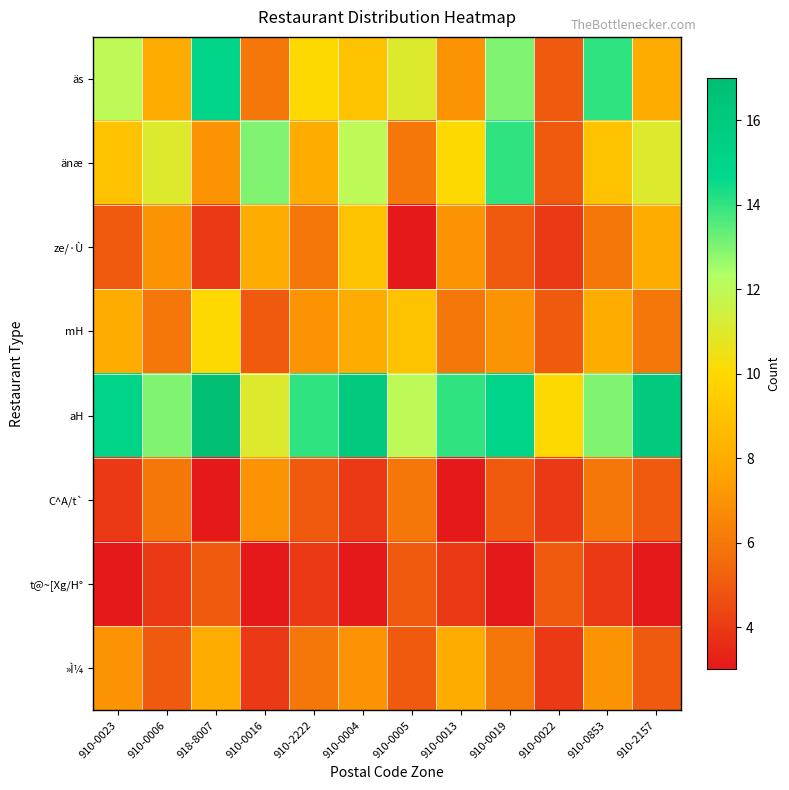

What is the spread (max minus min) of values at 918-8007?

14